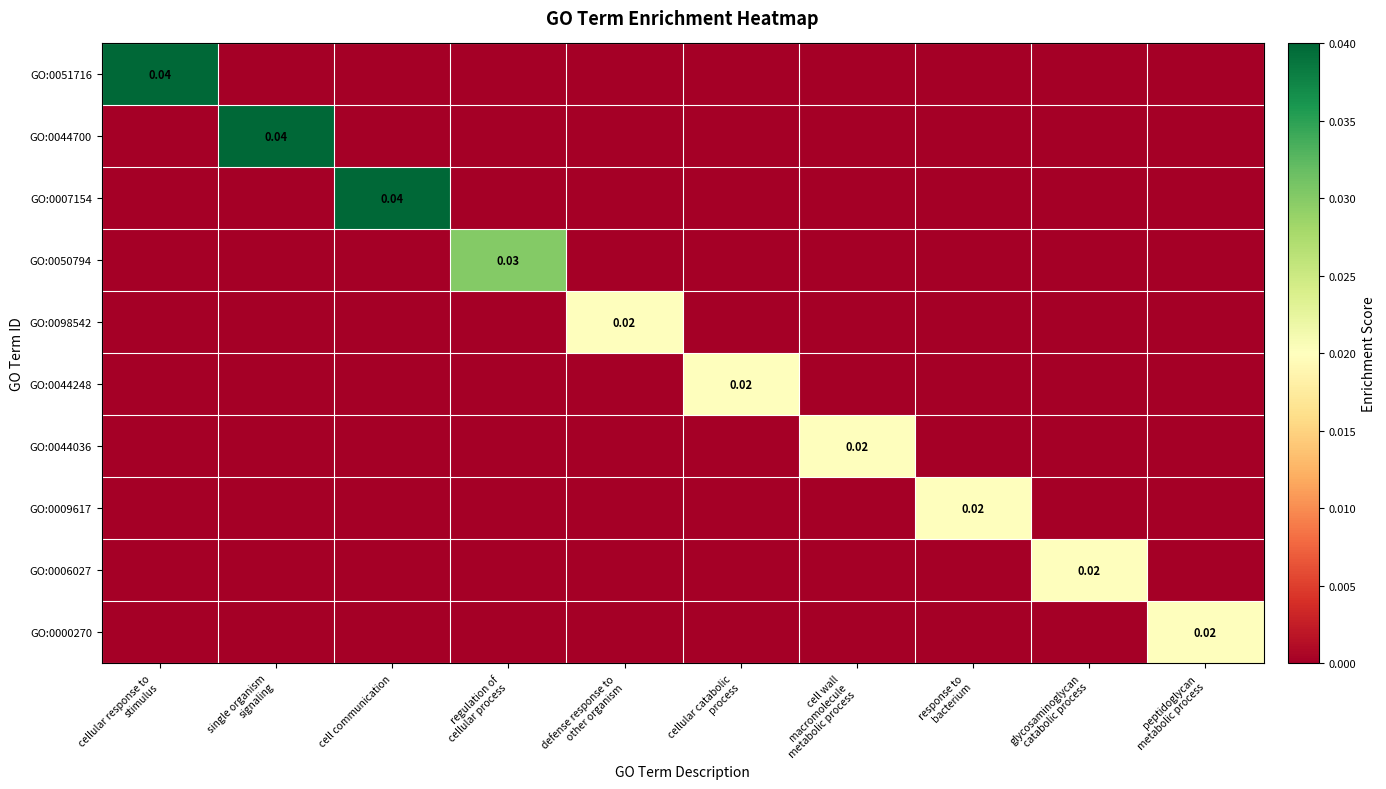

Which series has the largest range (max minus min)?

GO:0051716